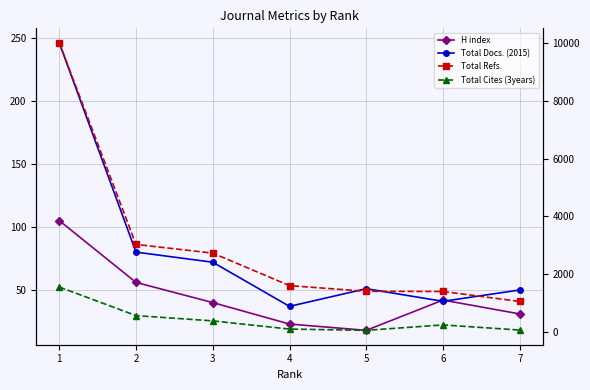

How many interior local peaks does the Total Docs. (2015) series have?

1